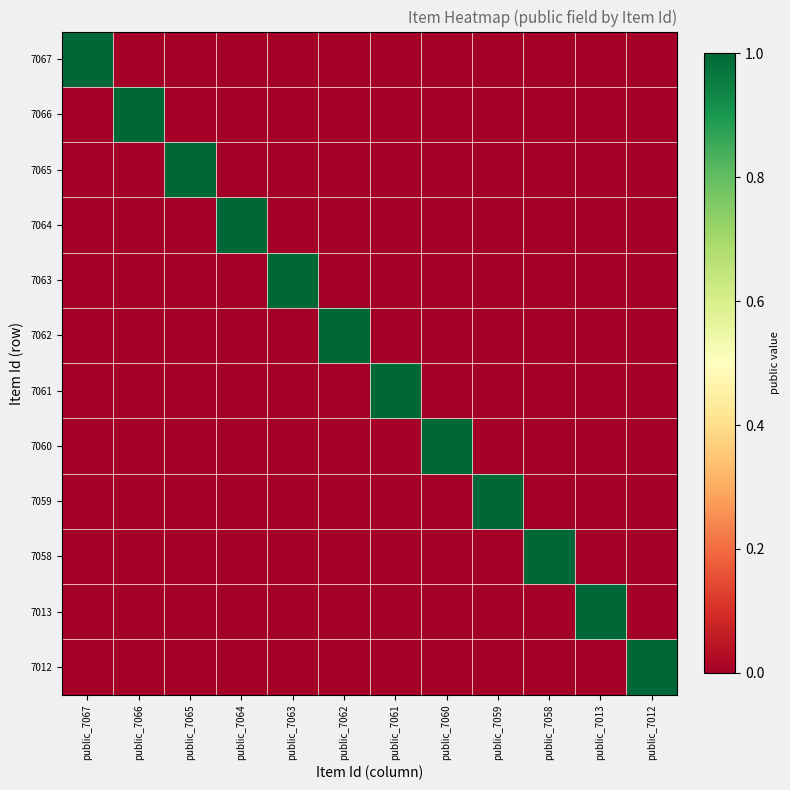

Which series changed the most between public_7061 and public_7013?

7061